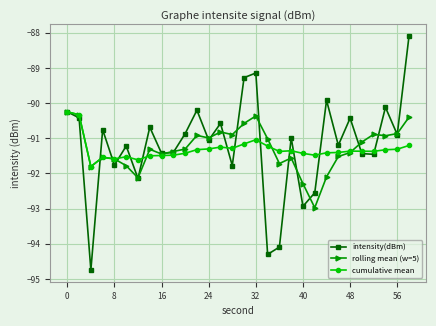

What is the value of the cumulative mean point at the 17th from the left?

-91.0